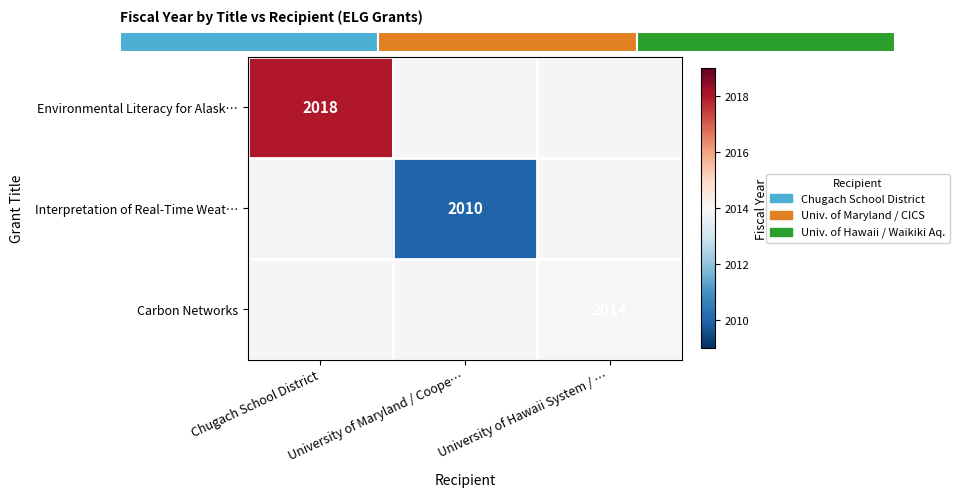

Is it true that Interpretation of Real-Time Weat… equals 809 at University of Maryland / Coope…?

False